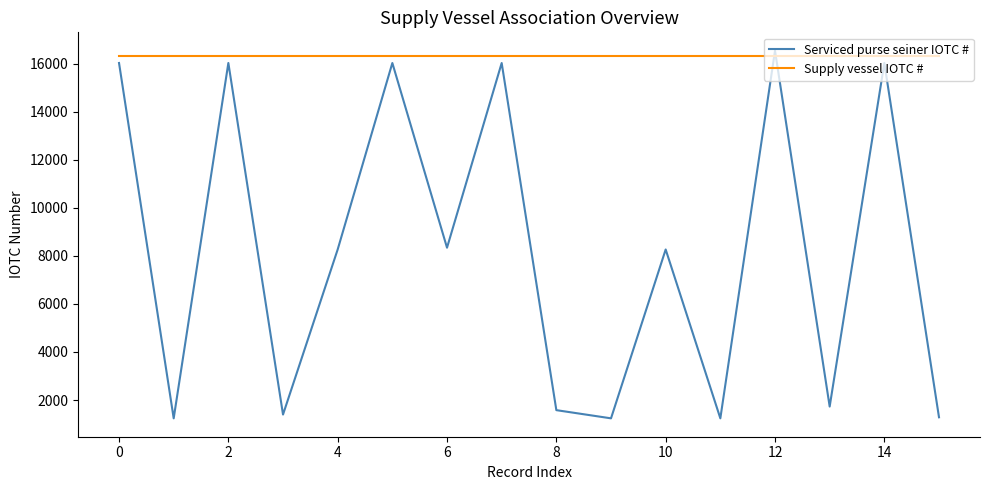

Rank the series by their average value, from lowest to highest.

Serviced purse seiner IOTC #, Supply vessel IOTC #